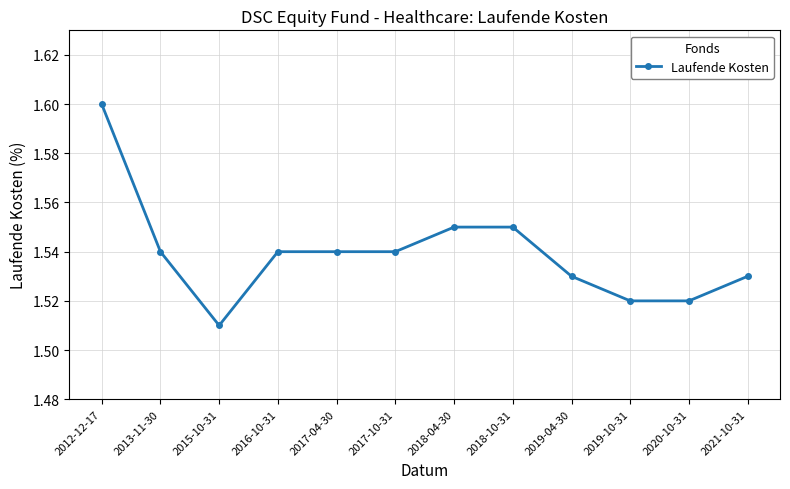

Which category has the highest value across all series?

2012-12-17